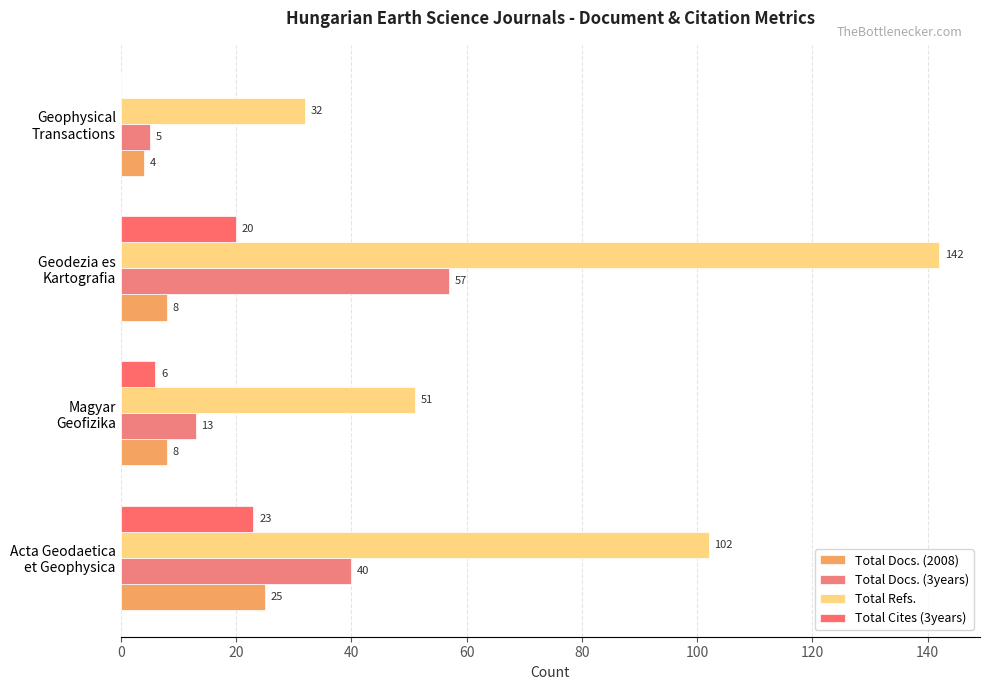

What is the difference between the maximum and second lowest values in the Total Docs. (3years) series?

44